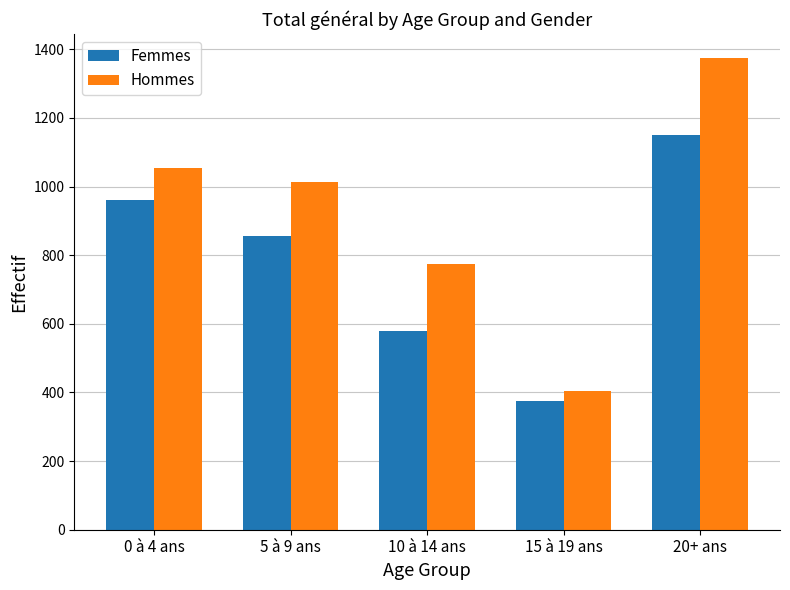

Count the Femmes values in the range 578 to 961.

3